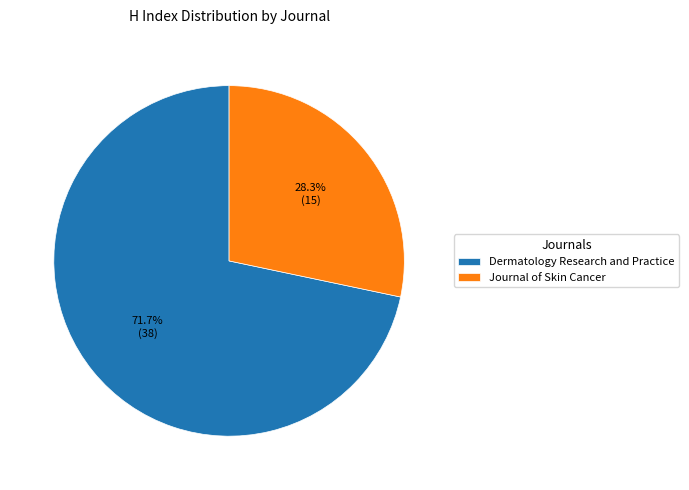

Which category has the smallest portion of the pie?

Journal of Skin Cancer